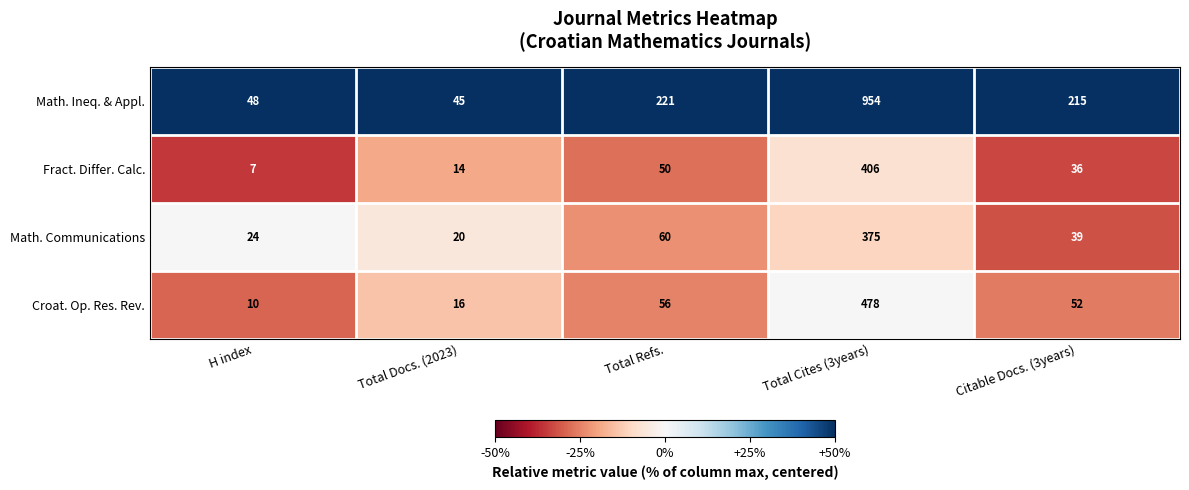

Which series has the widest spread of values?

Math. Ineq. & Appl.